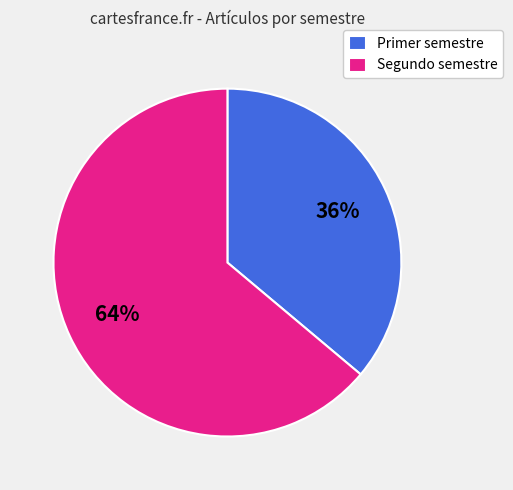

Which slice is the smallest?

Primer semestre